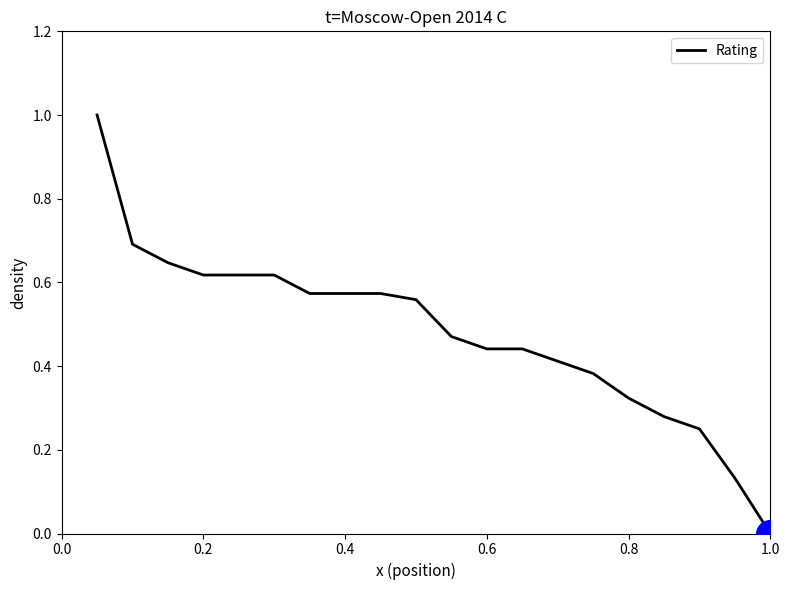

What is the difference between the maximum and minimum values?

1.0